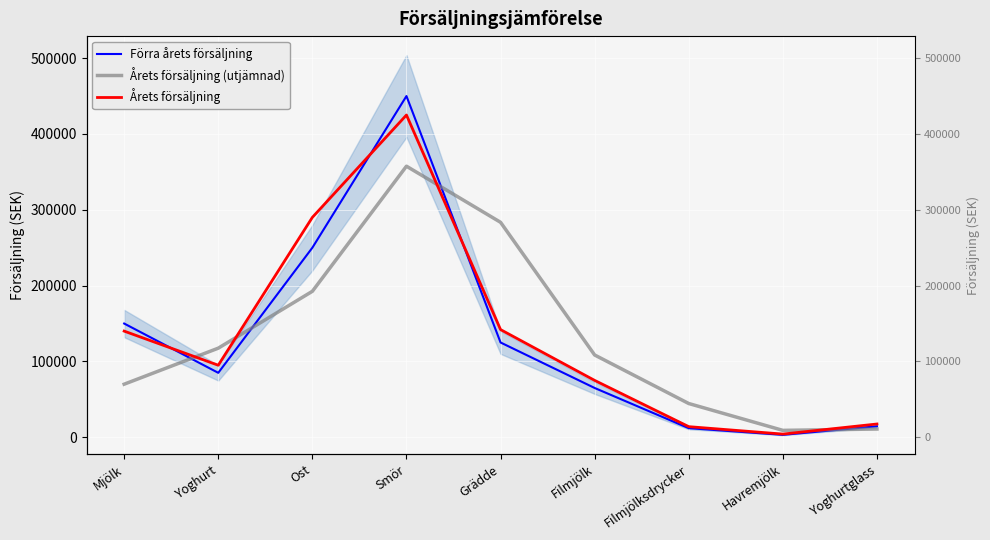

What is the sum of the Förra årets försäljning values at Grädde and Ost?

375000